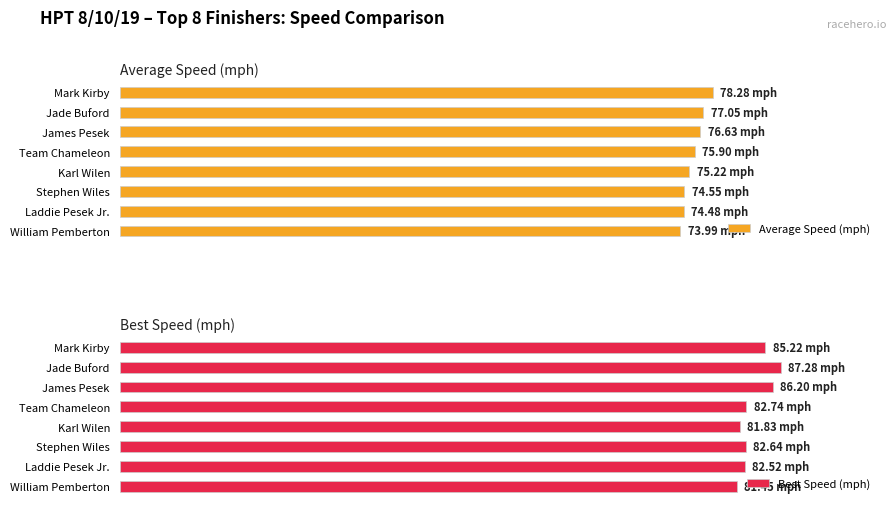

The Best Speed (mph) series shows 109.2 at Stephen Wiles. True or false?

False